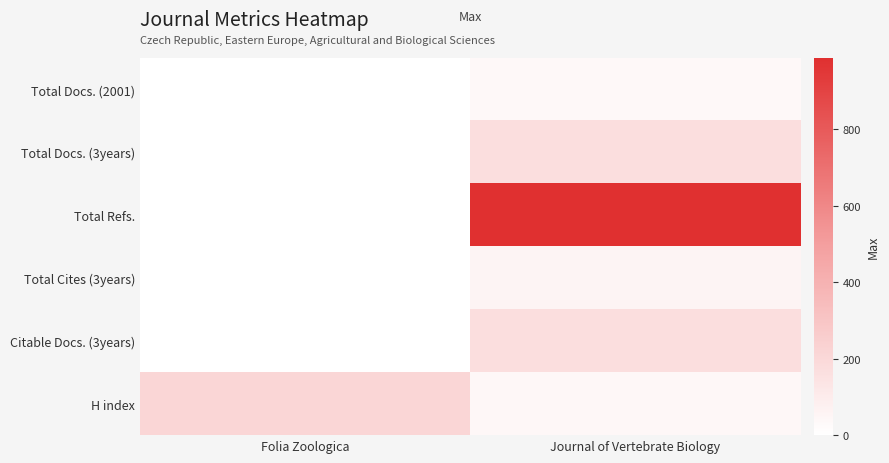

What is the difference between the highest and lowest values at Folia Zoologica?

213